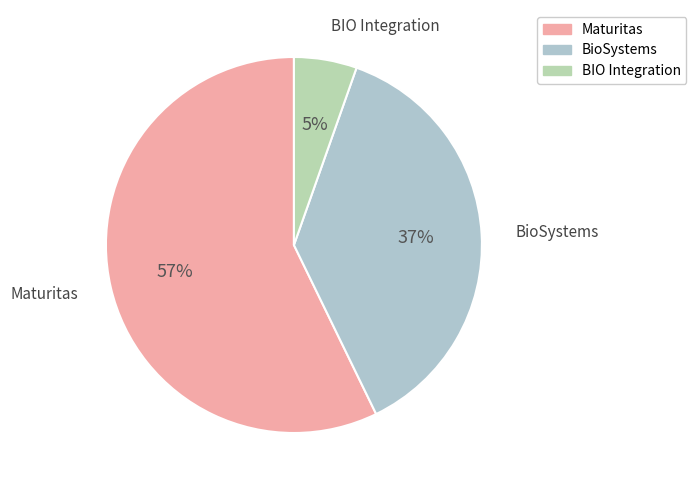

To the nearest percent, what is the average slice percentage?

33%